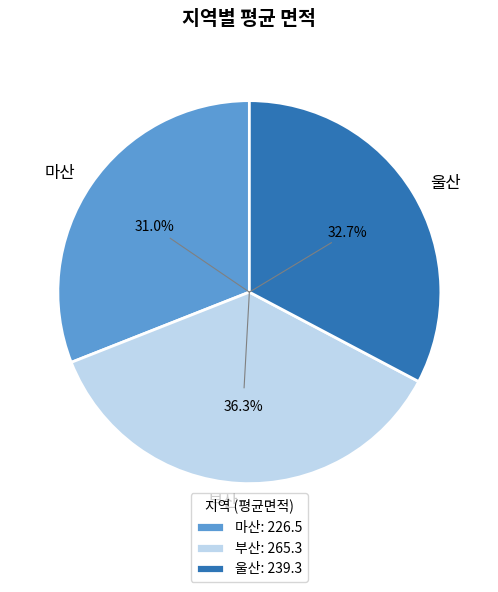

Is it true that 울산 is 33% of the pie?

True